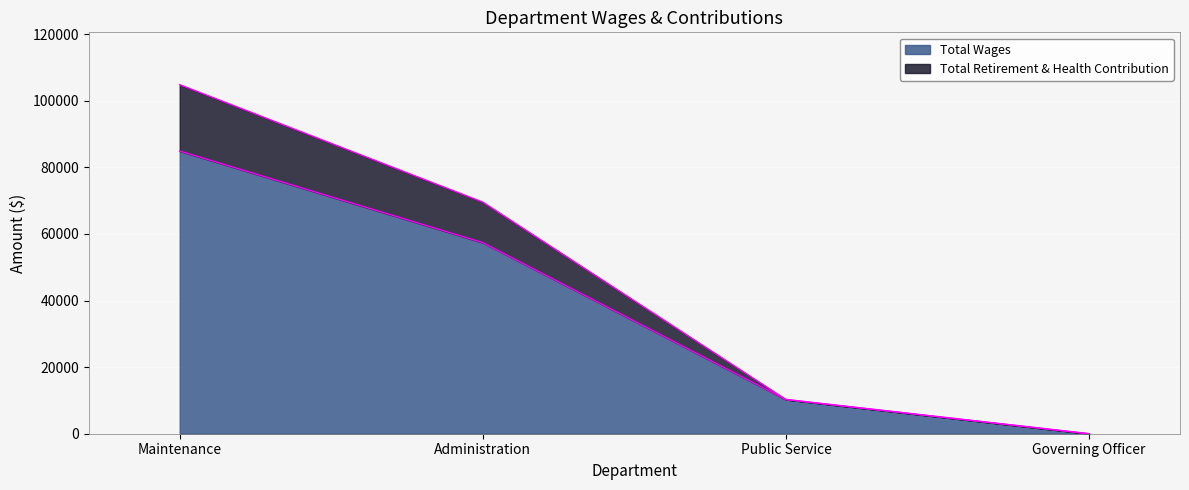

What is the greatest value displayed?

104811